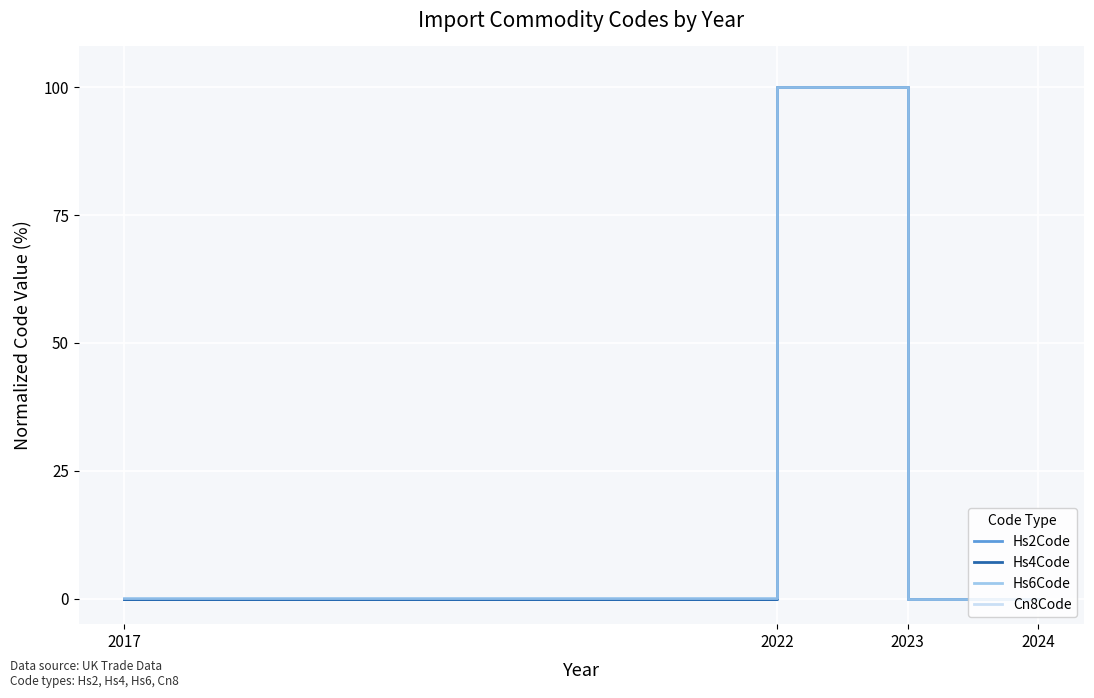

Reading left to right, transcribe all the data shown in this chart.

Hs2Code: 0.0	100.0	0.0	0.0
Hs4Code: 0.0	100.0	0.0	0.0
Hs6Code: 0.1	100.0	0.0	0.0
Cn8Code: 0.1	100.0	0.0	0.0